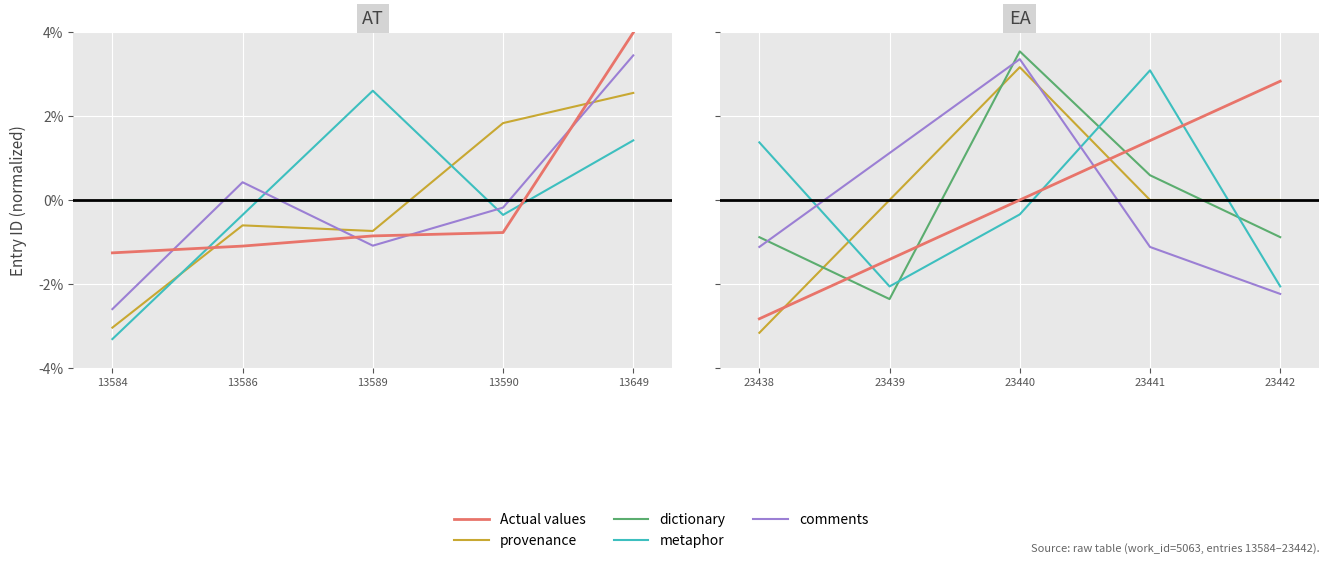

What are all the series names shown in the legend?

Actual values, provenance, dictionary, metaphor, comments